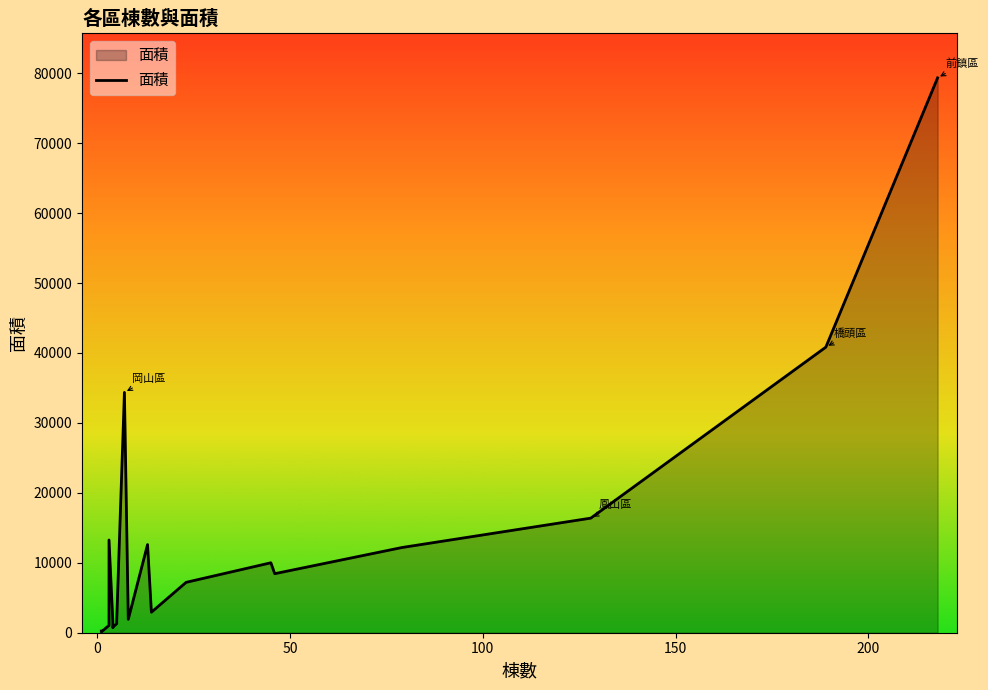

What is the difference between the maximum and second lowest values?

79097.4